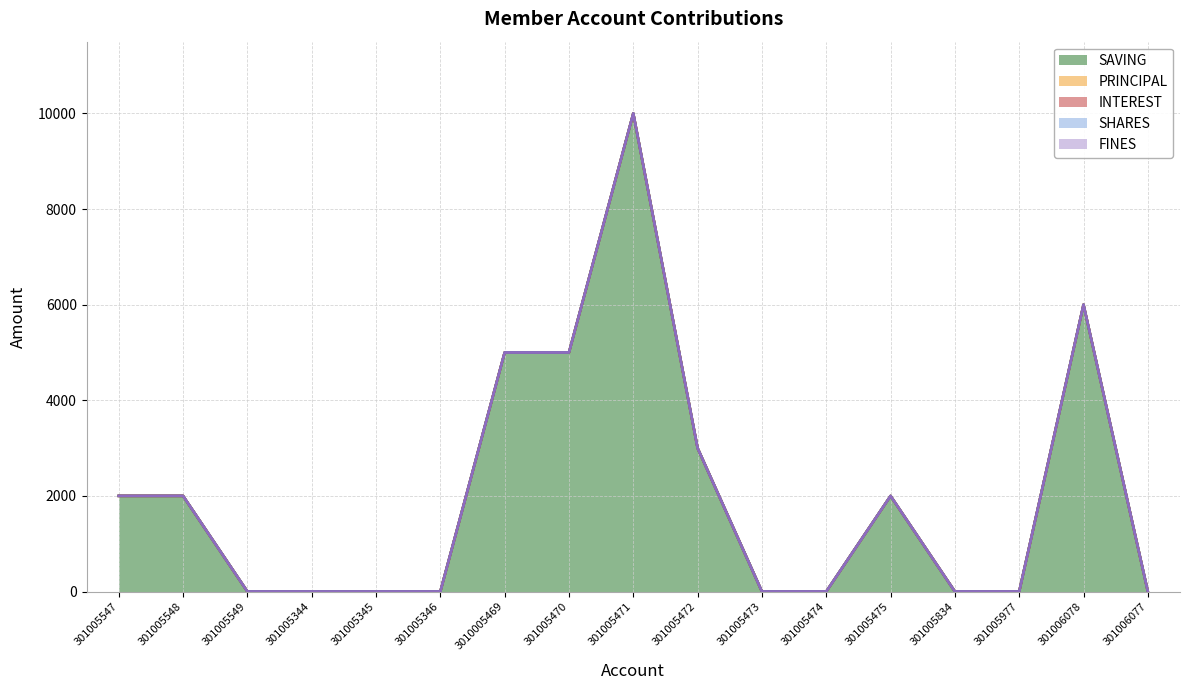

What are all the series names shown in the legend?

SAVING, PRINCIPAL, INTEREST, SHARES, FINES